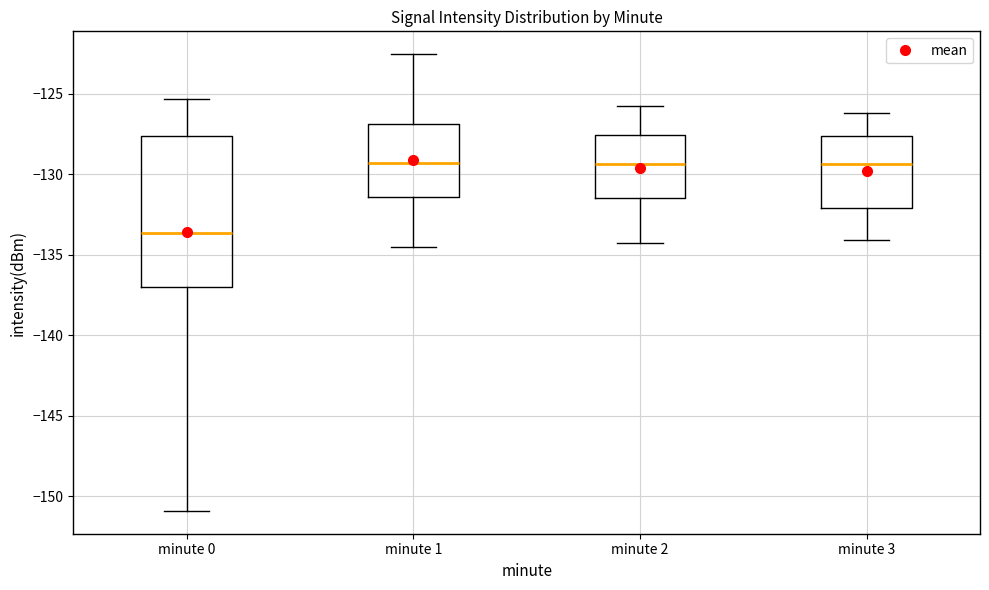

Reading left to right, read every box against the y-axis: the position of its median line, the range the box covers, and the ends of its whiskers. The values are not printed on the chart, so give them approximately, as read against the axis.

minute 0: median -133.5, box -137.0 to -127.5, whiskers -151.0 to -125.5
minute 1: median -129.5, box -131.5 to -127.0, whiskers -134.5 to -122.5
minute 2: median -129.5, box -131.5 to -127.5, whiskers -134.5 to -126.0
minute 3: median -129.5, box -132.0 to -127.5, whiskers -134.0 to -126.0